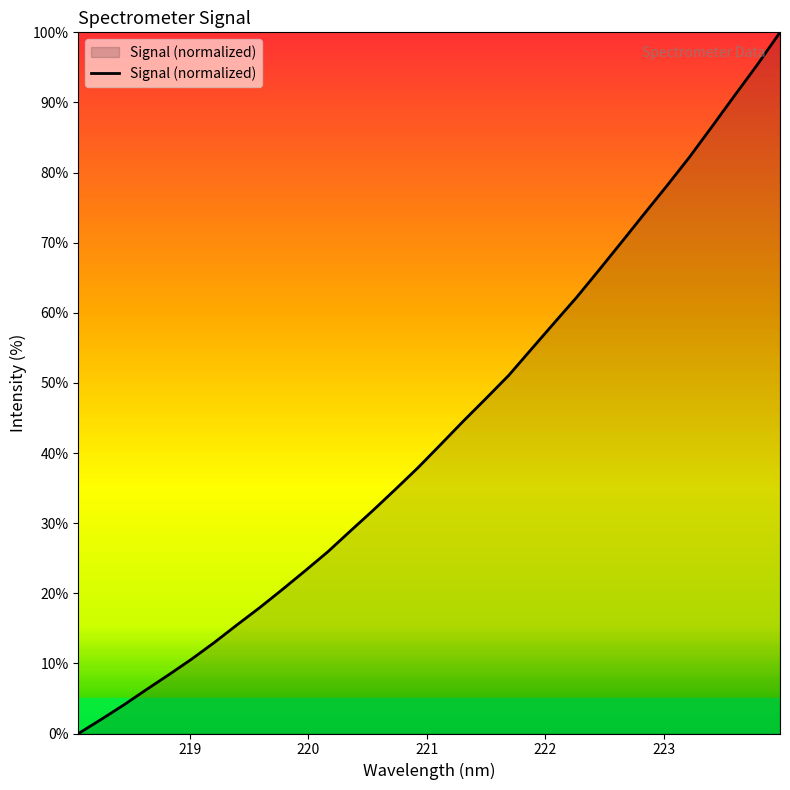

What is the difference between the maximum and minimum values?

100.0